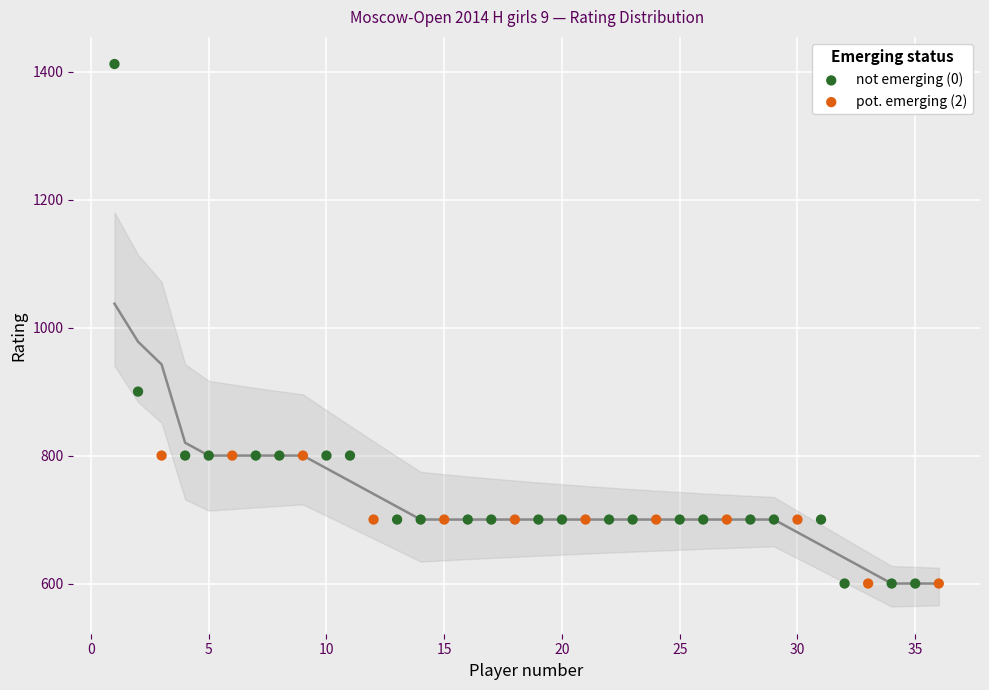

Which series reaches the maximum Y coordinate?

not emerging (0)